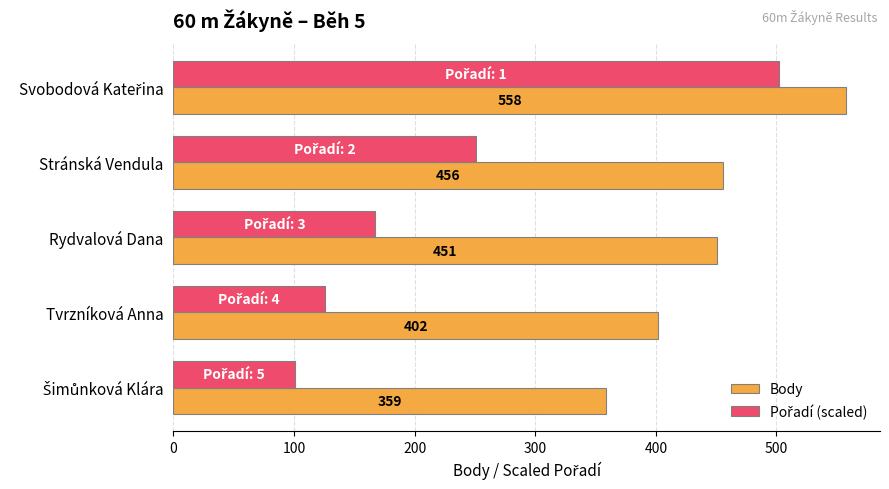

The Body series shows 256.7 at Stránská Vendula. True or false?

False